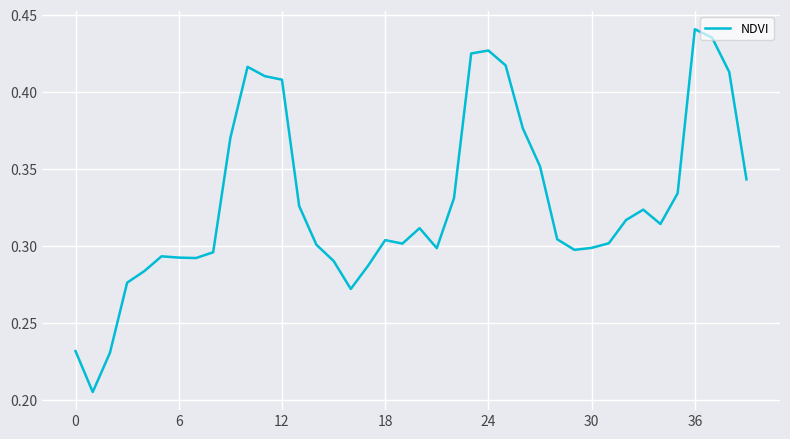

Does the chart have visible grid lines?

Yes